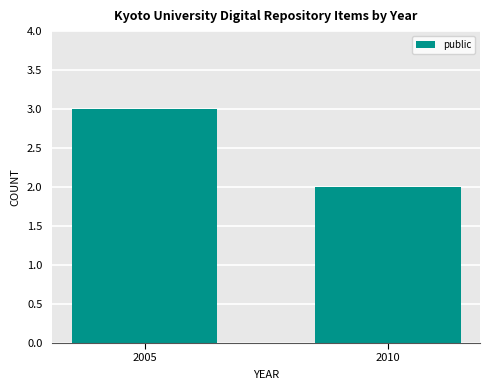

What is the change in value from 2005 to 2010?

-1